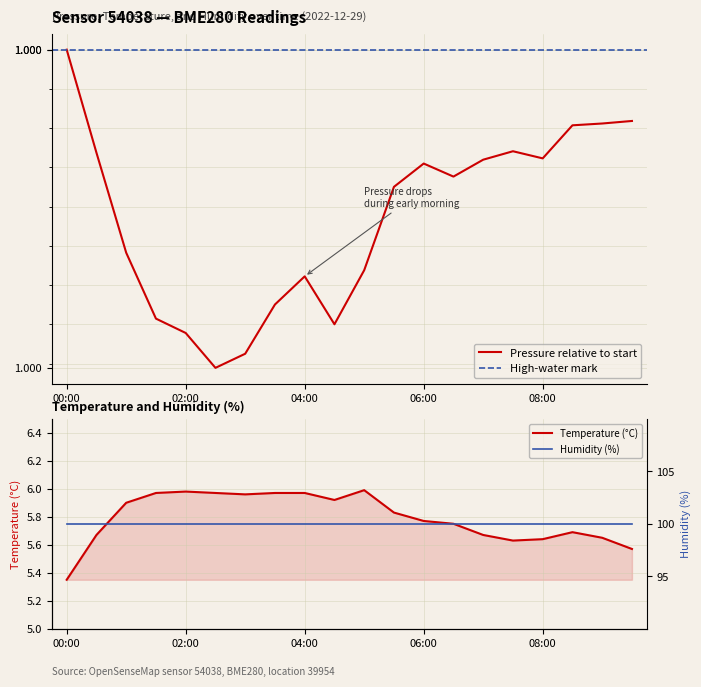

At how many categories does at least one series exceed 5?

20